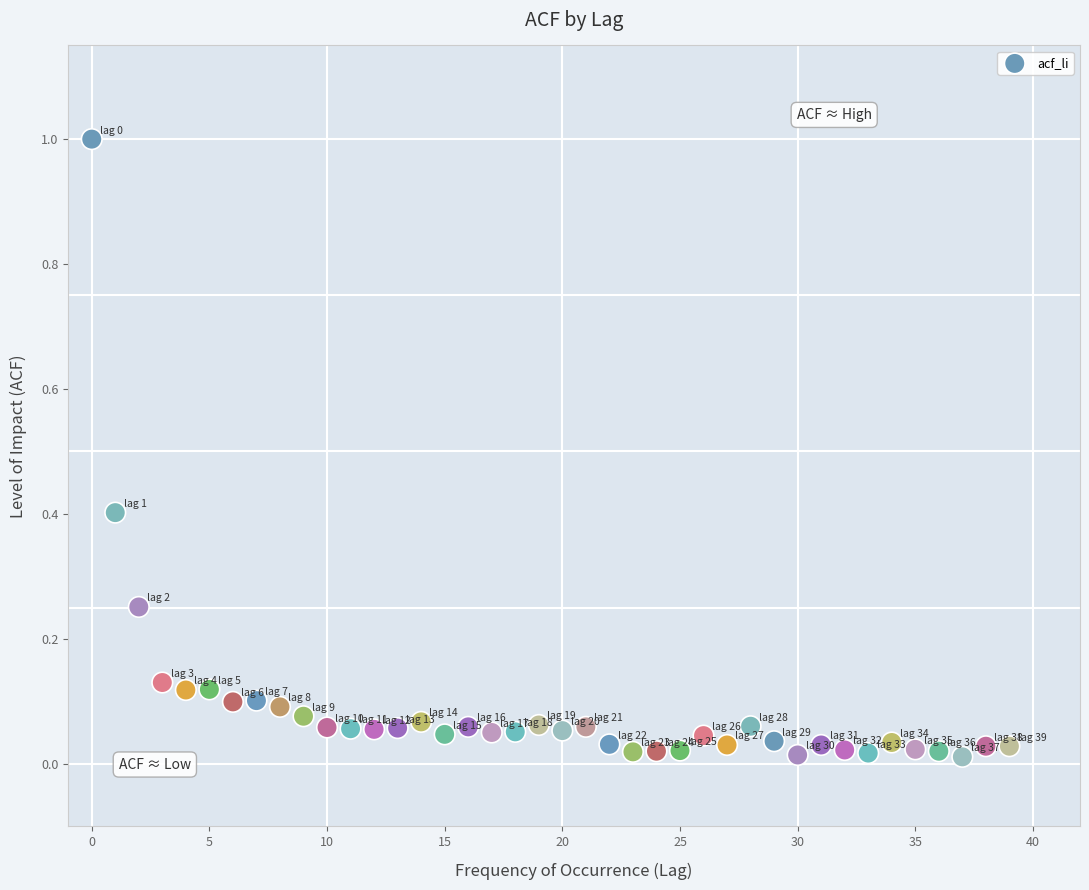

What is the range of Y values (max minus min)?

1.0